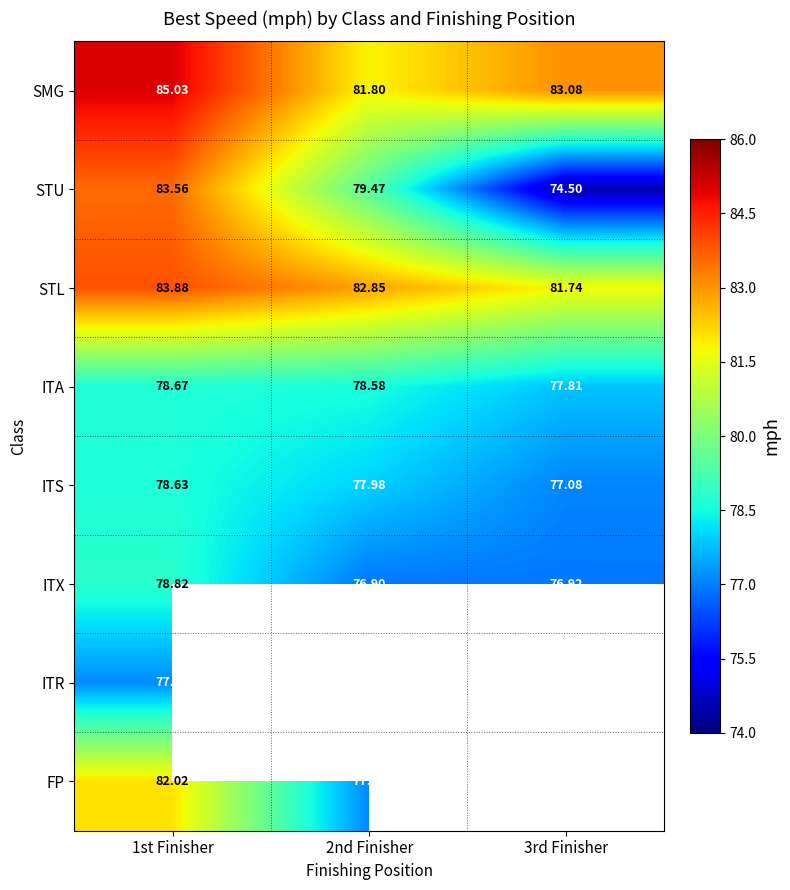

What is the maximum value shown in the chart?

85.0